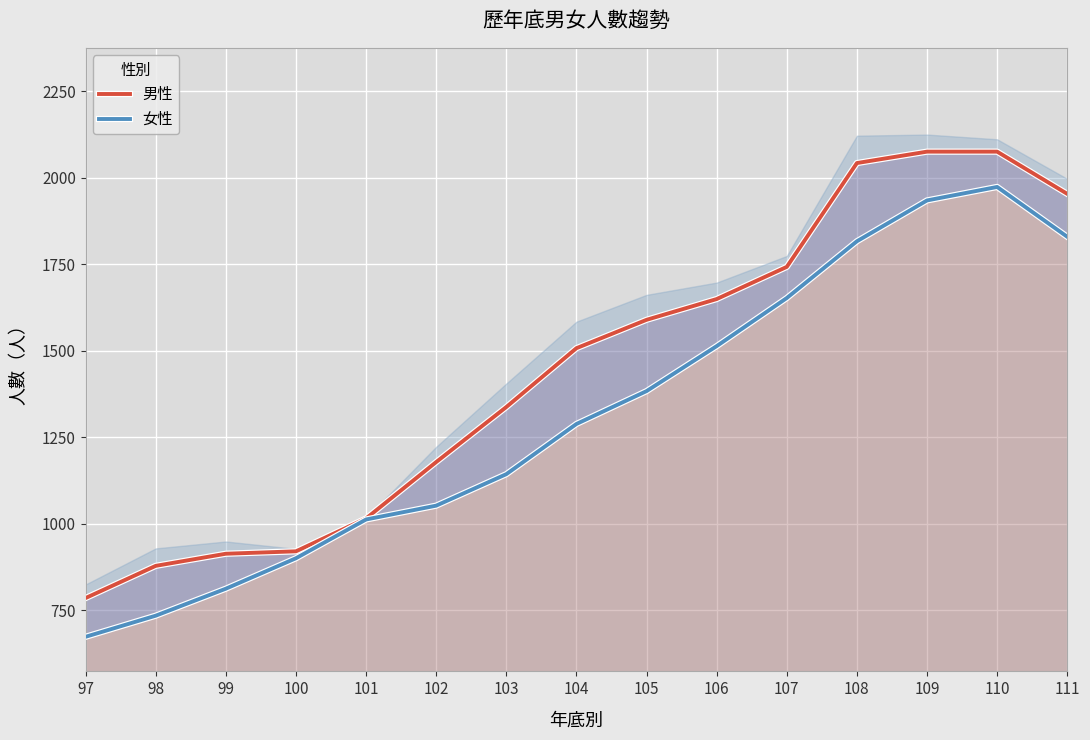

What is the difference between the maximum and minimum values in the 女性 series?

1300